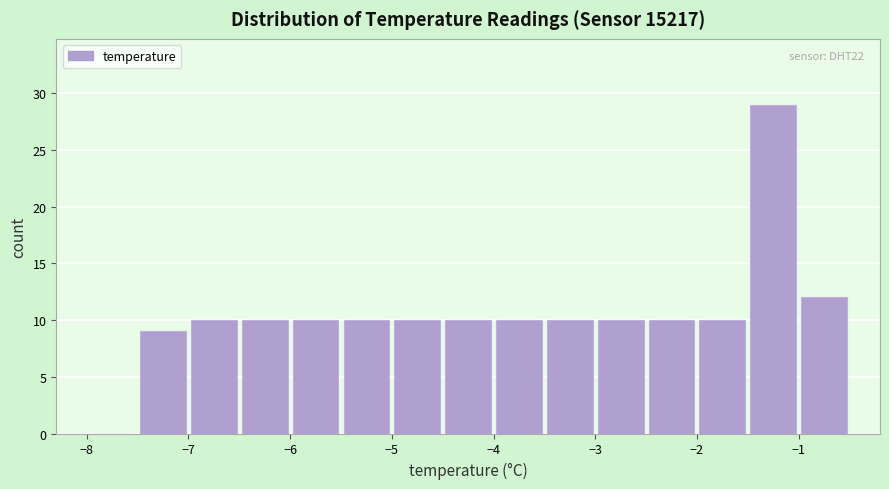

Which range on the x-axis has the tallest bar?

-1.5 to -1.0